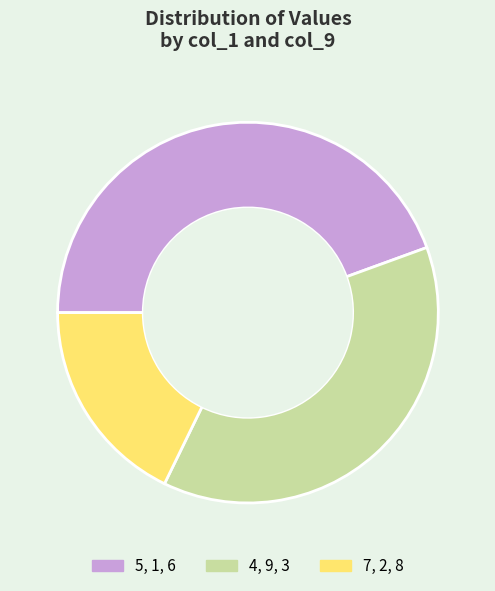

The 5, 1, 6 slice represents 56% of the pie. True or false?

False